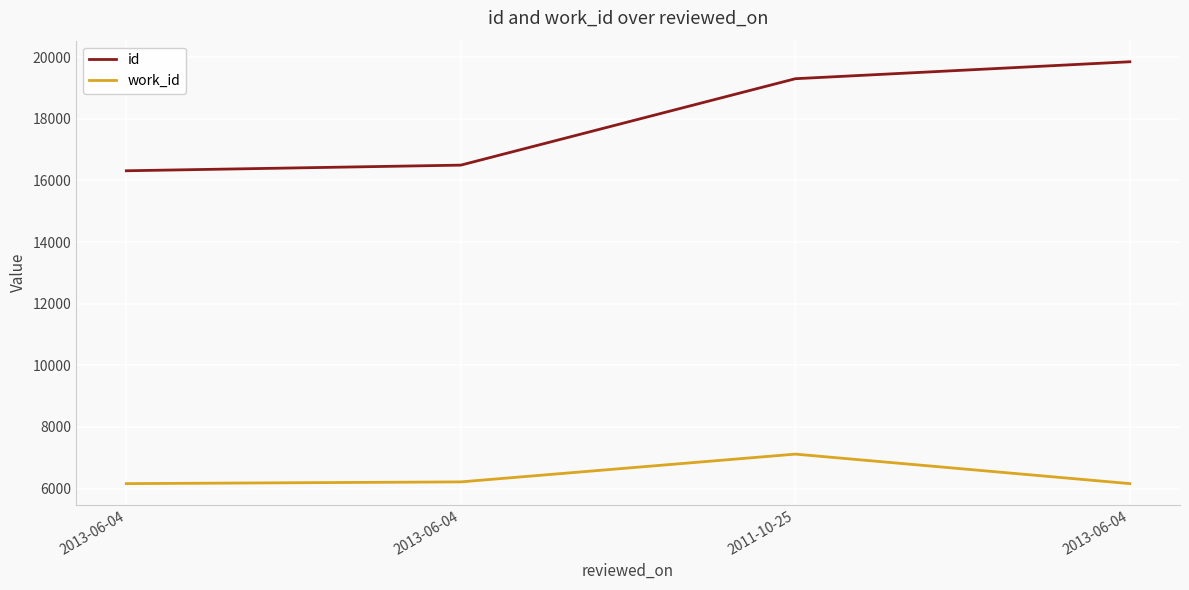

Does the chart display data point markers on the line(s)?

No